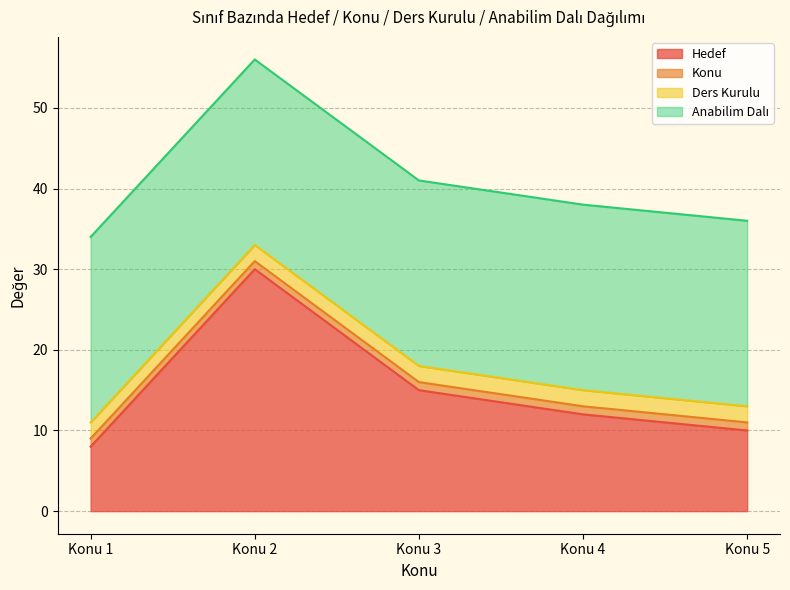

How many lines are shown in the chart?

4